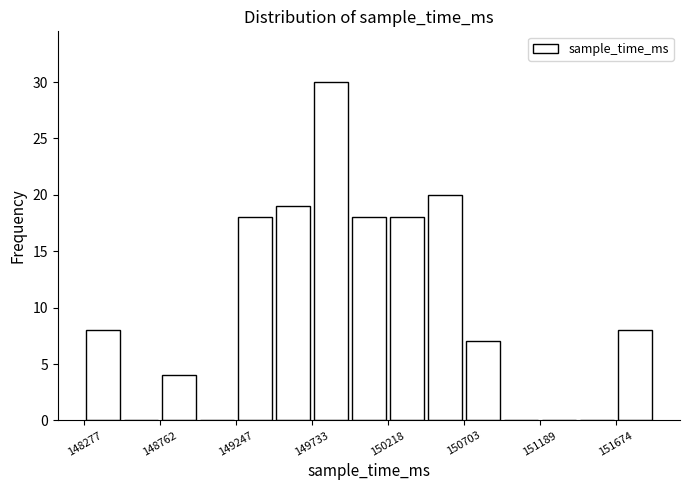

Reading left to right, list every bar in this chart as the range it spans on the x-axis followed by its height. Neither the bar edges nor the heights are printed on the chart, so give them approximately, as read against the axes.

148300 to 148500: 8
148500 to 148750: 0
148750 to 149000: 4
149000 to 149250: 0
149250 to 149500: 18
149500 to 149750: 19
149750 to 150000: 30
150000 to 150200: 18
150200 to 150450: 18
150450 to 150700: 20
150700 to 150950: 7
150950 to 151200: 0
151200 to 151450: 0
151450 to 151650: 0
151650 to 151900: 8